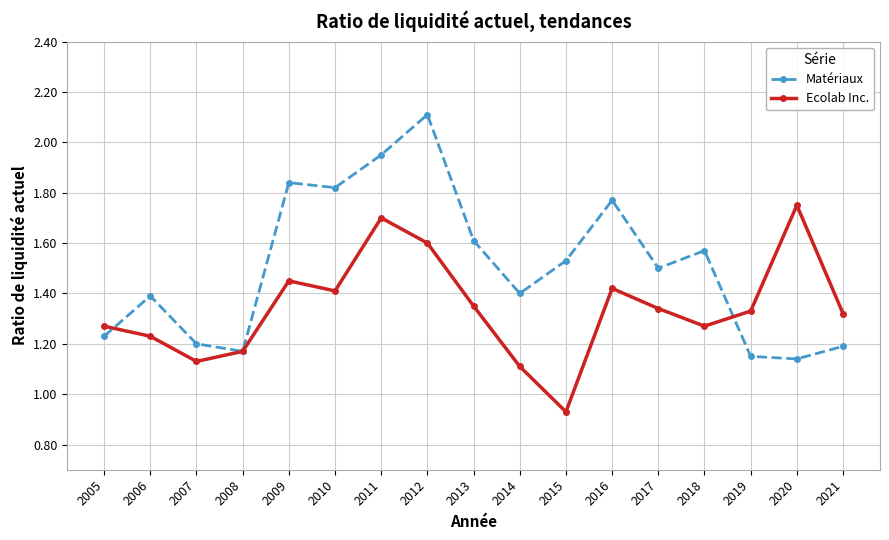

Which series has the widest spread of values?

Matériaux